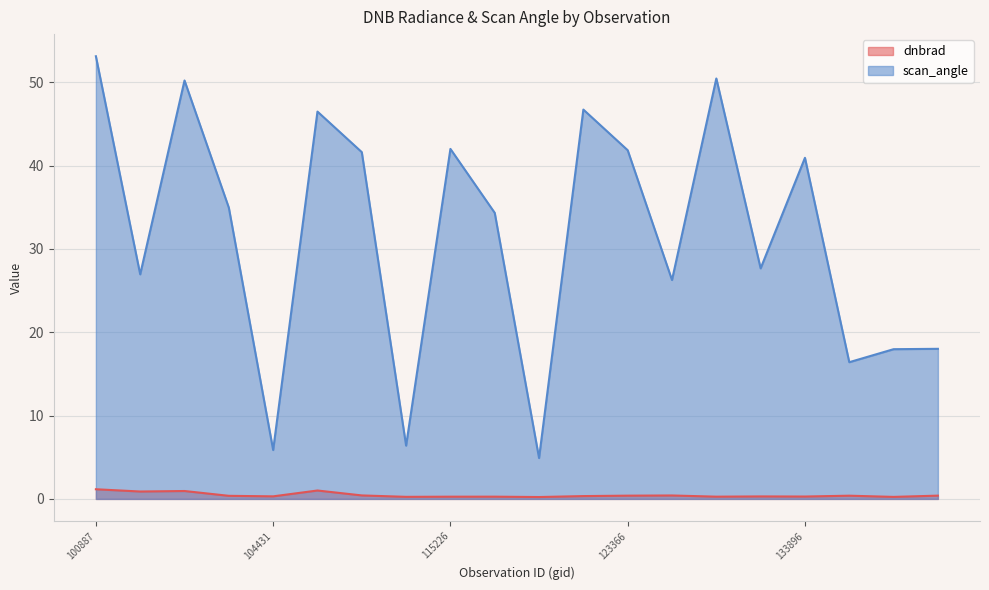

Which category has the lowest value in the dnbrad series?

122118